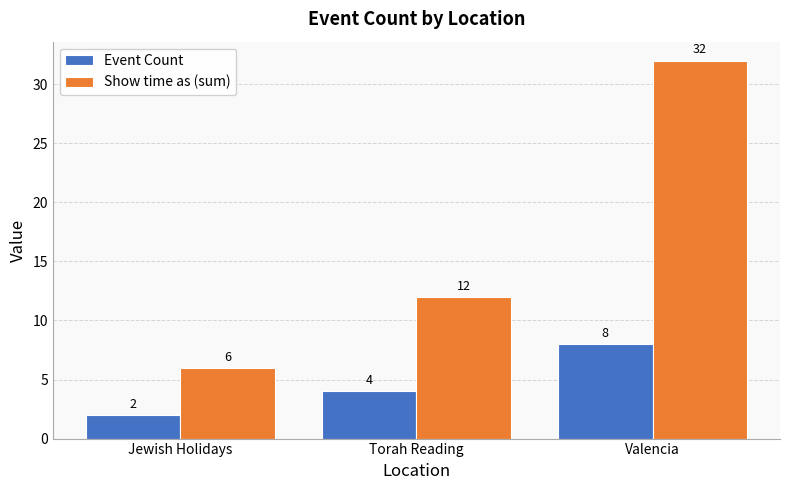

Reading left to right, extract all data points from this chart.

Event Count: Jewish Holidays=2	Torah Reading=4	Valencia=8
Show time as (sum): Jewish Holidays=6	Torah Reading=12	Valencia=32